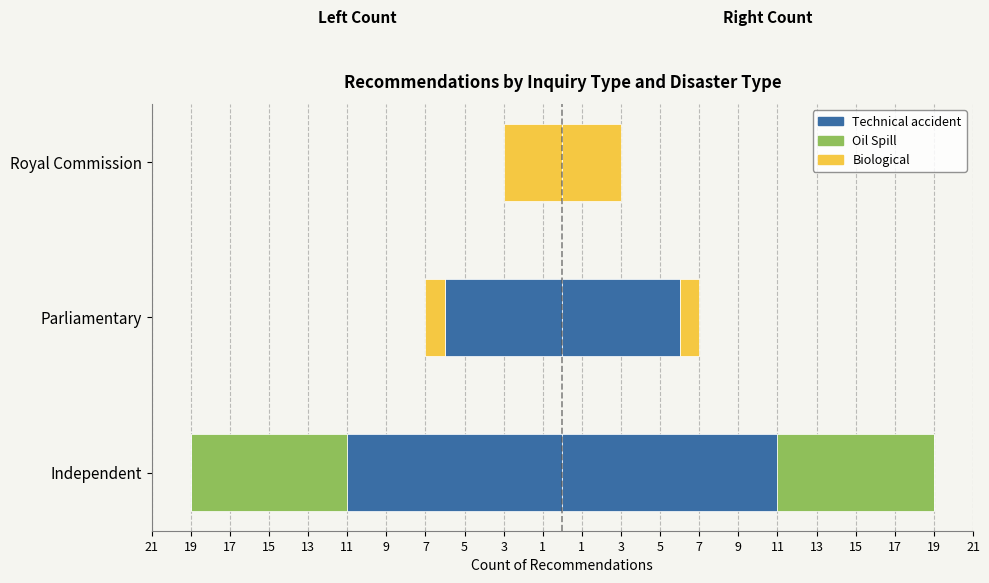

How many data points in Technical accident are above -6?

1